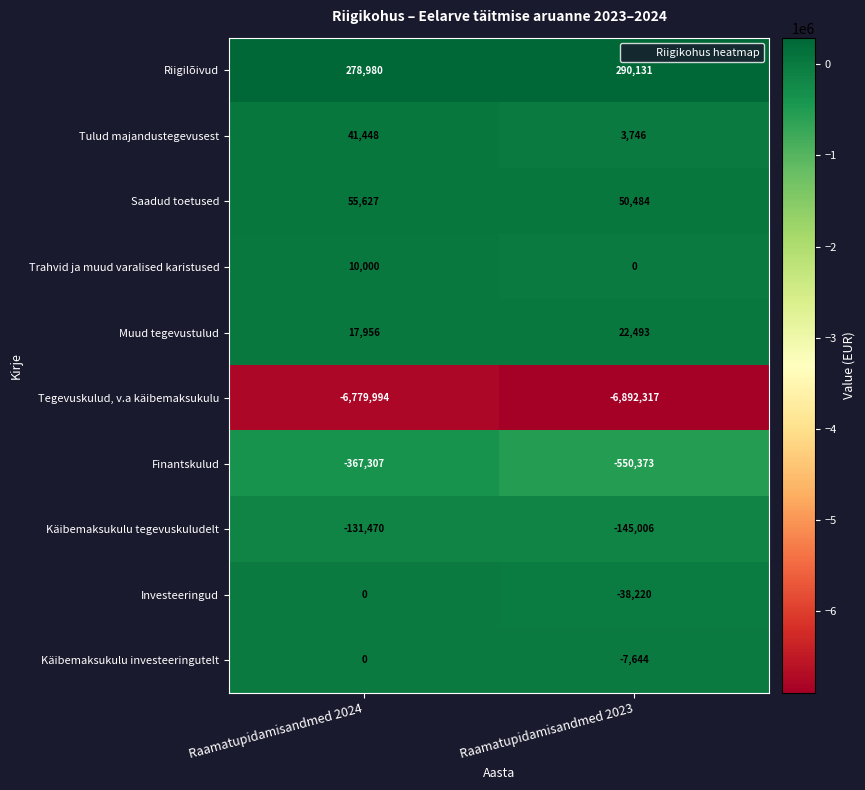

The Trahvid ja muud varalised karistused series shows 5200 at Raamatupidamisandmed 2024. True or false?

False